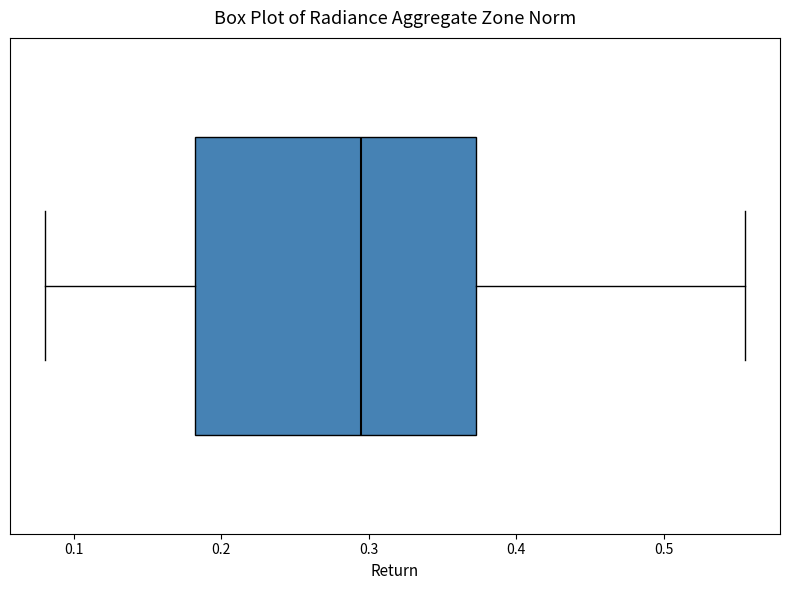

Transcribe this box plot: give where the median line is, the range the box spans, and where the two whiskers end, as read against the x-axis. The values are not printed on the chart, so give them approximately, as read against the axis.

median 0.29, box 0.18 to 0.37, whiskers 0.08 to 0.56